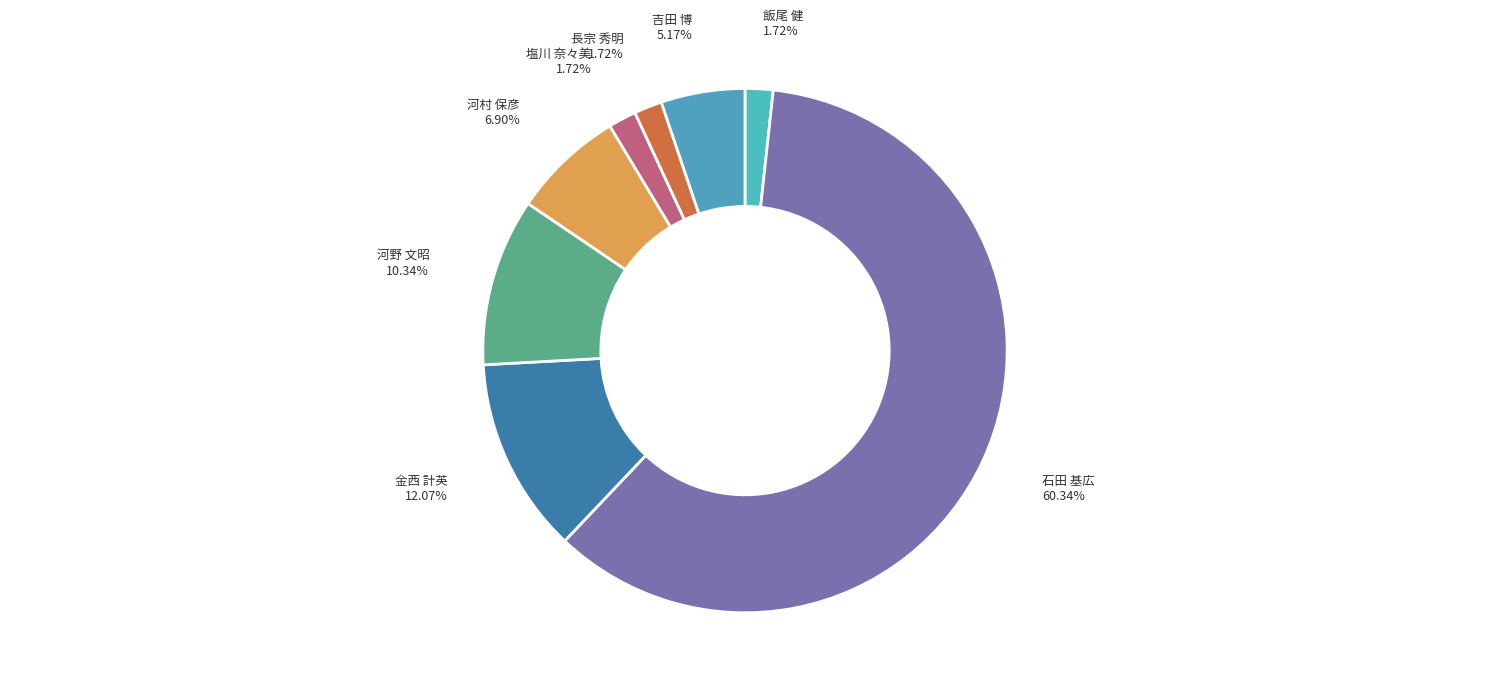

Approximately how many times larger is the value at 河村 保彦 compared to 飯尾 健?

4.0